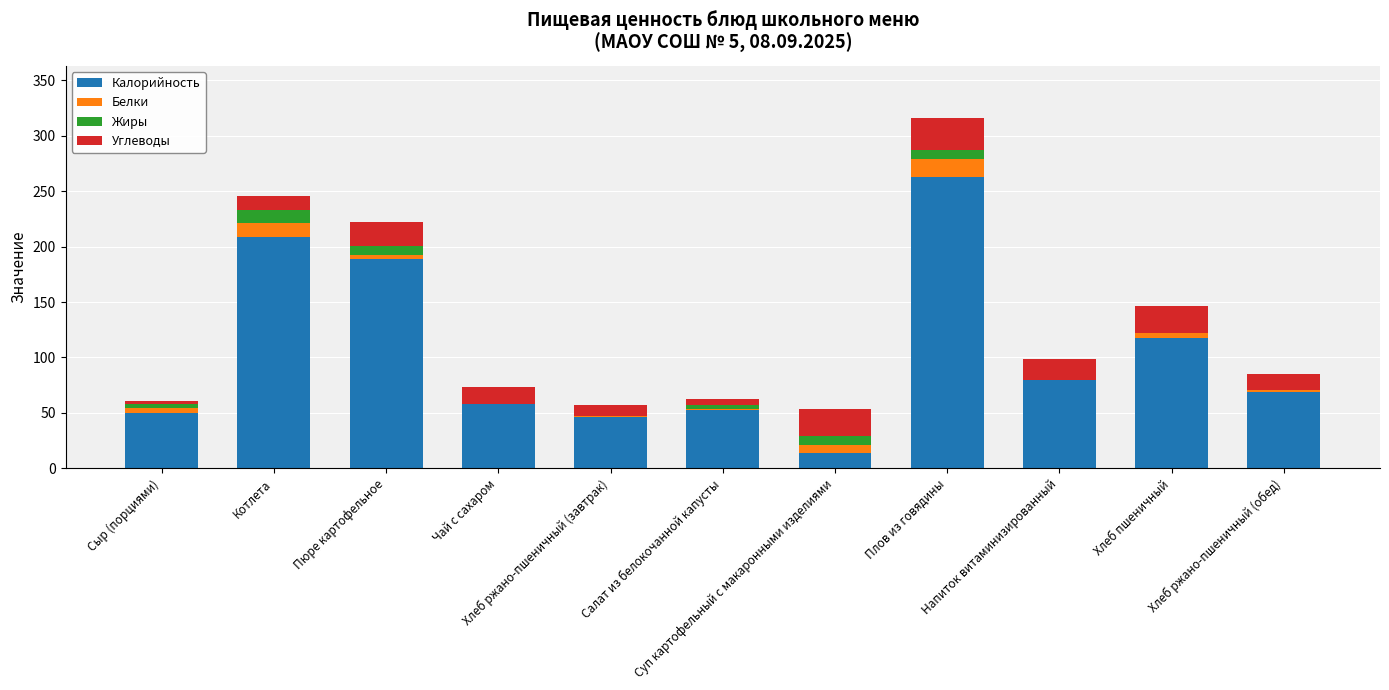

What is the highest value of the Калорийность series?

262.5